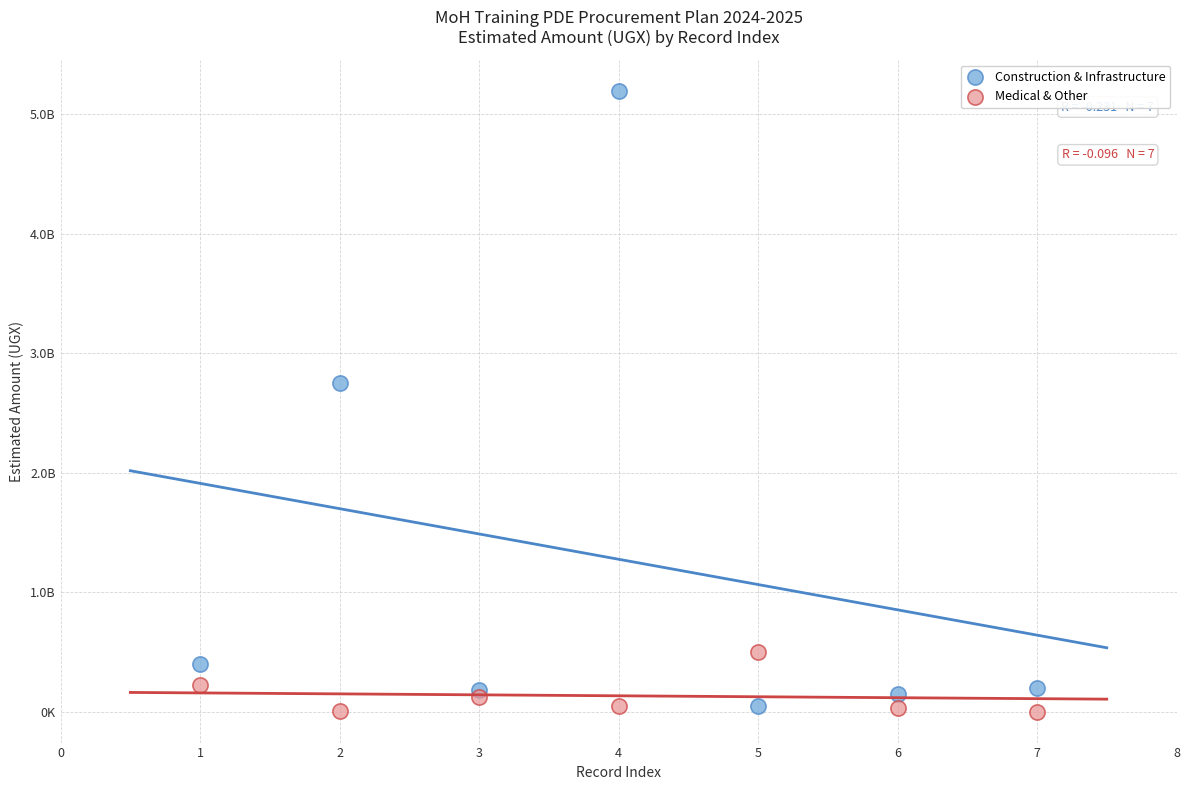

What are all the series names shown in the legend?

Construction & Infrastructure, Medical & Other